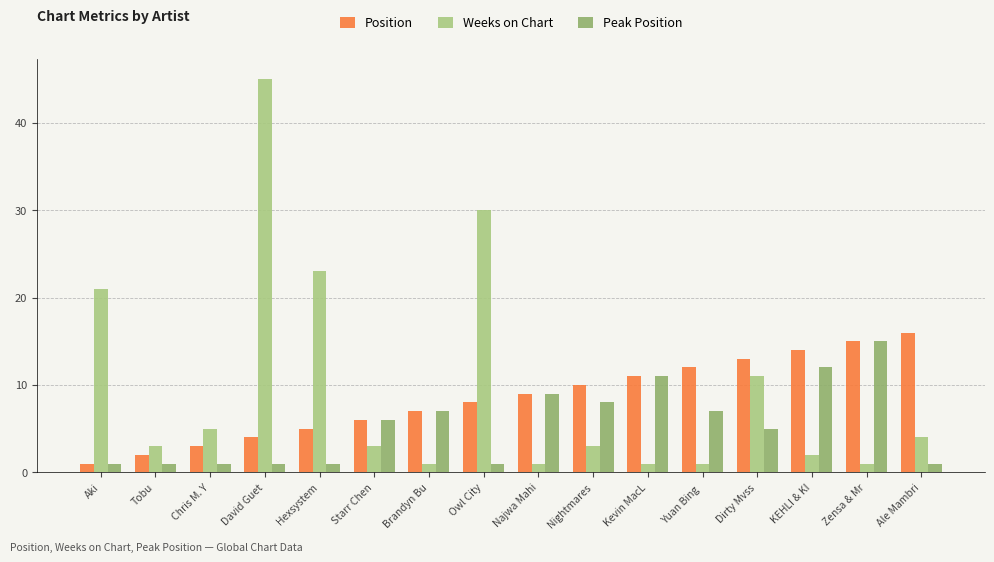

Which series has the largest total across all categories?

Weeks on Chart